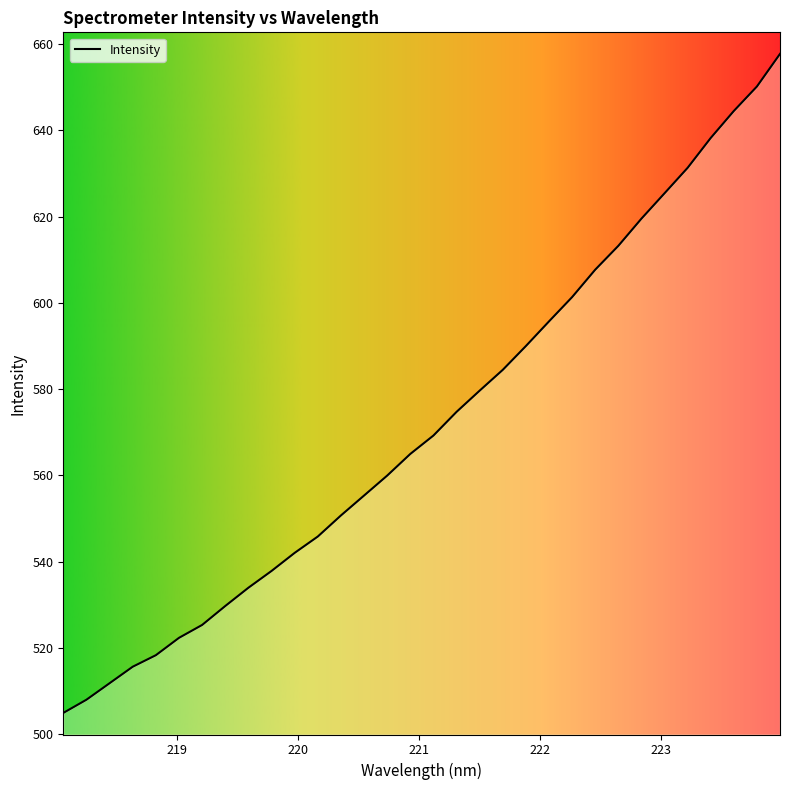

What is the greatest value displayed?

657.7